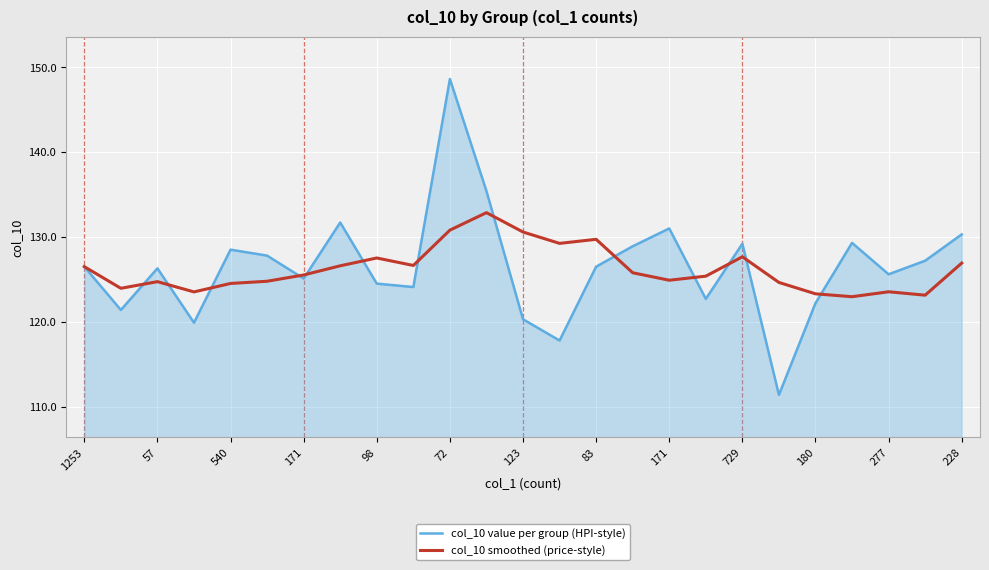

What is the difference between the second highest and minimum values in the col_10 value per group (HPI-style) series?

24.0